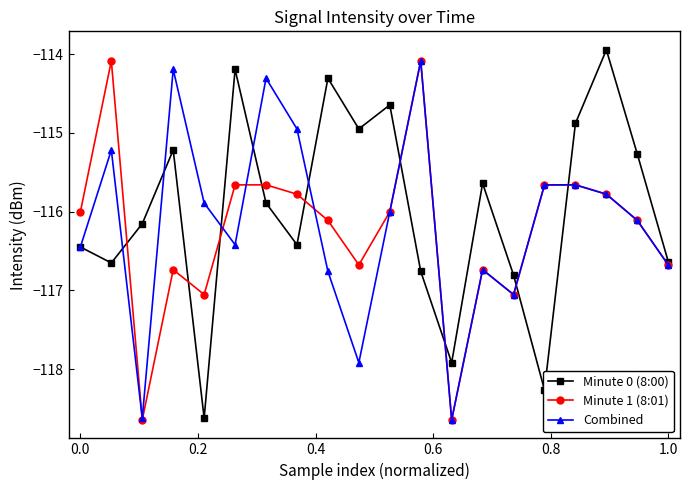

What is the minimum value for Minute 0 (8:00)?

-118.6